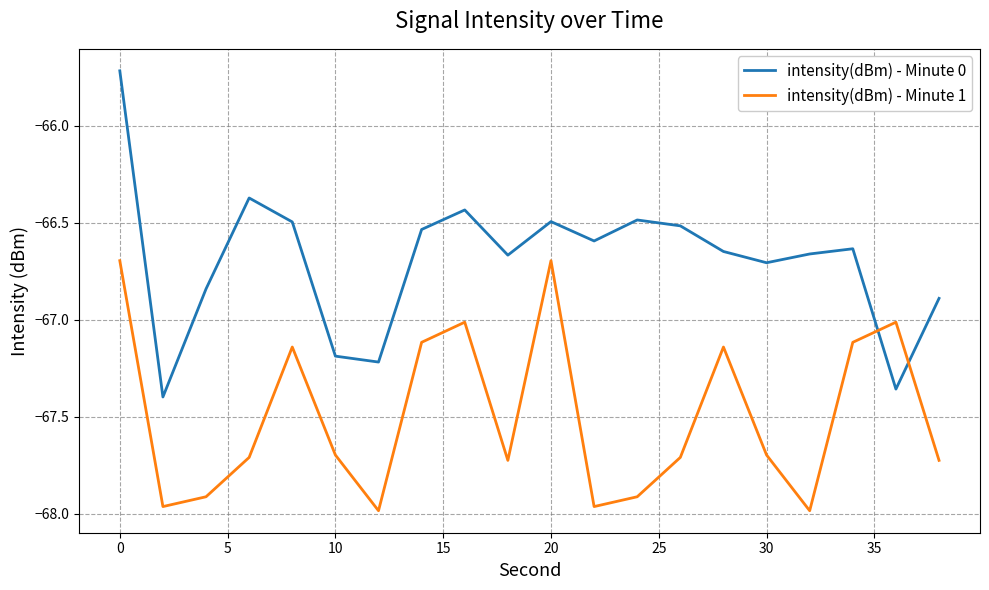

What is the greatest value displayed?

-65.7